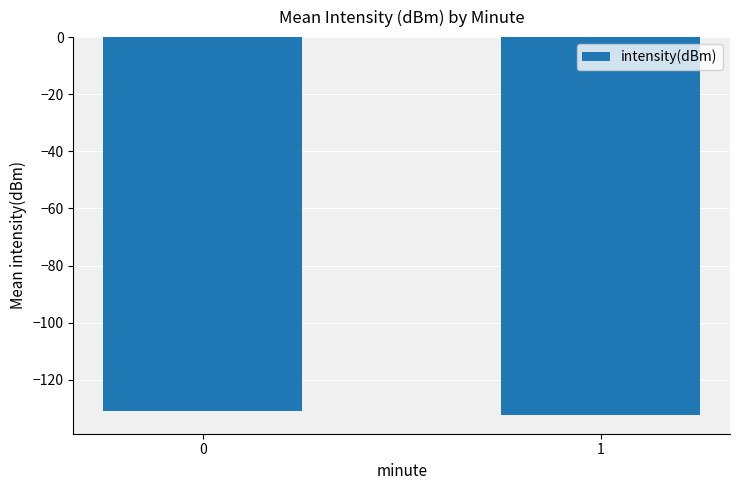

What is the approximate value at 1?

-132.3